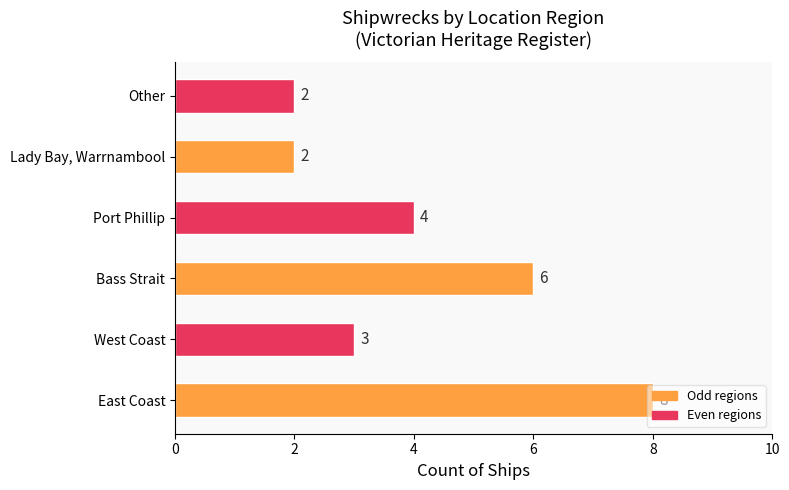

True or false: the data shows 2 at Lady Bay, Warrnambool.

True